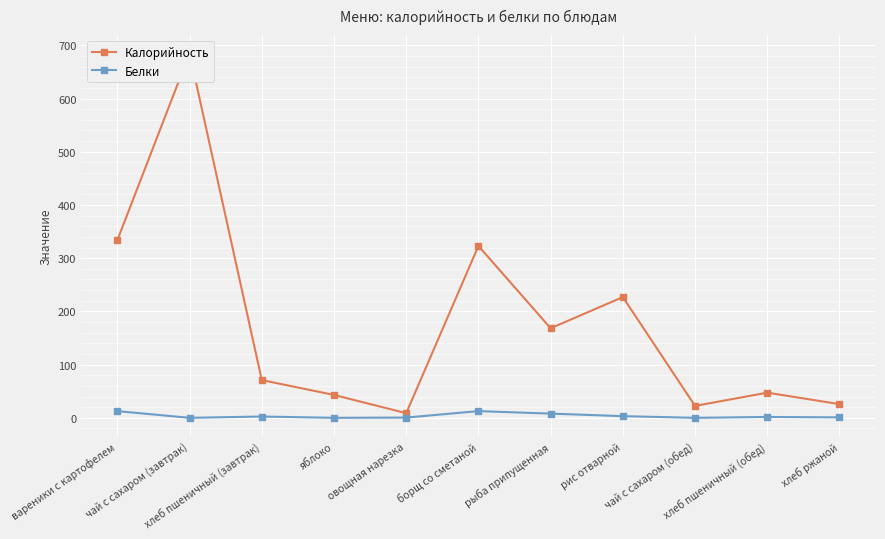

Which series has the largest range (max minus min)?

Калорийность